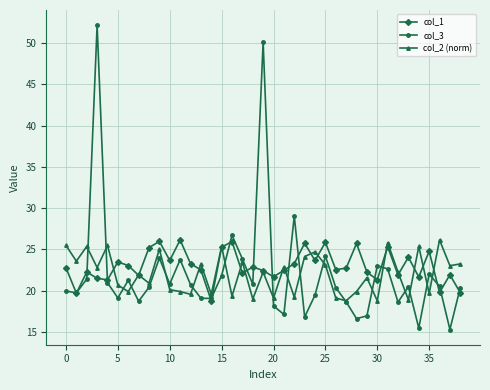

What are all the series names shown in the legend?

col_1, col_3, col_2 (norm)